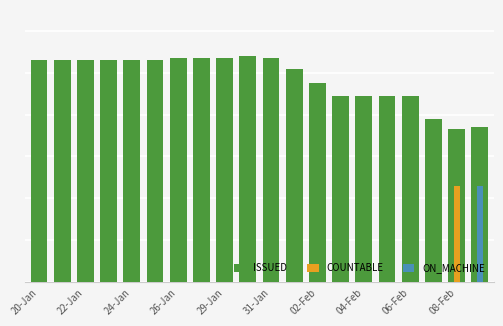

What is the value of the 16th bar from the left?

89